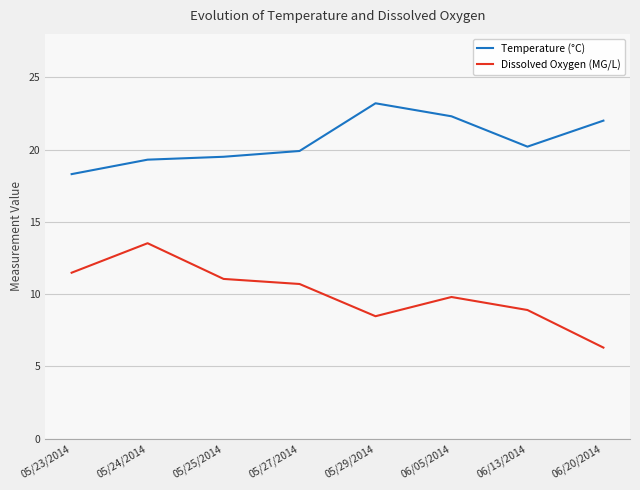

Reading left to right, what are all the values shown in this chart?

Temperature (°C): 18.3	19.3	19.5	19.9	23.2	22.3	20.2	22.0
Dissolved Oxygen (MG/L): 11.5	13.5	11.1	10.7	8.5	9.8	8.9	6.3